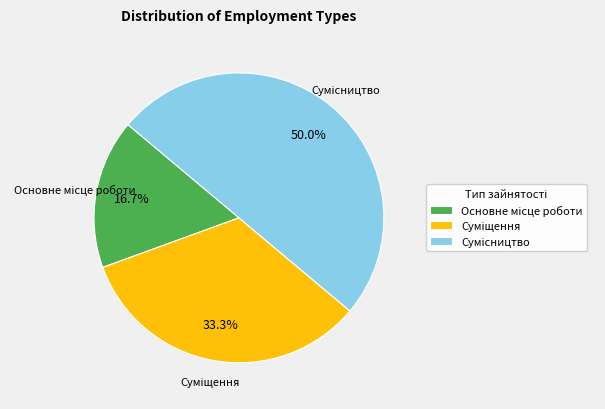

How many segments does this pie chart have?

3